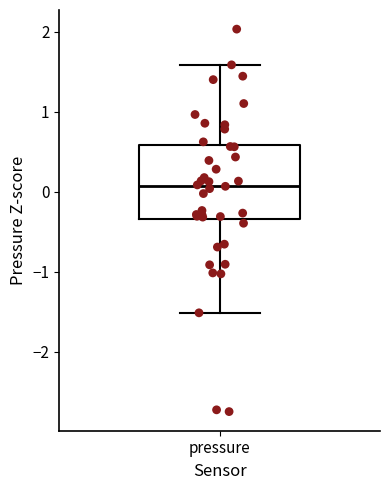

Transcribe this box plot: give where the median line is, the range the box spans, and where the two whiskers end, as read against the y-axis. The values are not printed on the chart, so give them approximately, as read against the axis.

median 0.1, box -0.3 to 0.6, whiskers -1.5 to 1.6